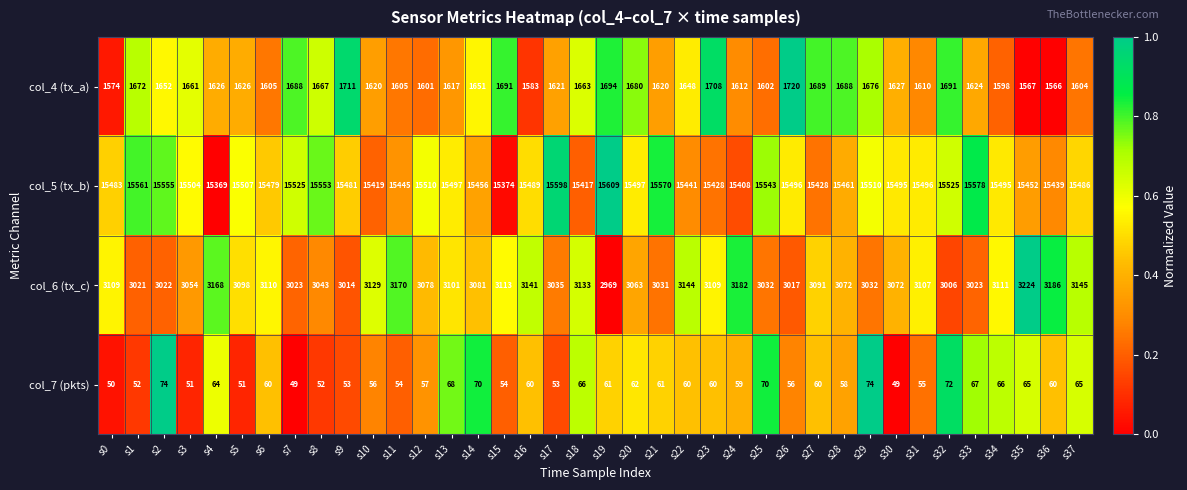

The value of col_5 (tx_b) at s17 is 15598. True or false?

True